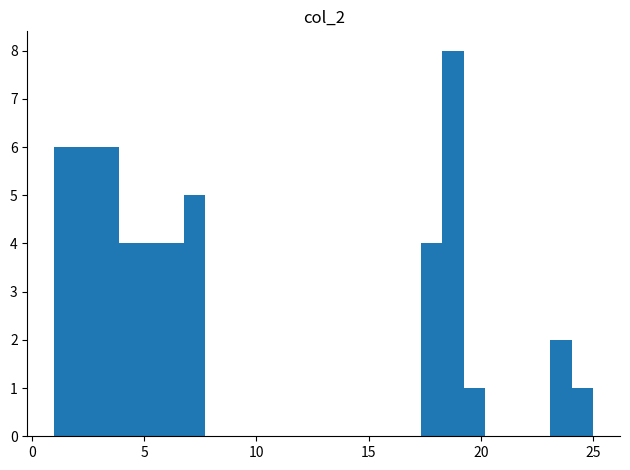

Around what value on the x-axis is the tallest bar? Give the approximate position of its centre, as read against the axis.

19.0